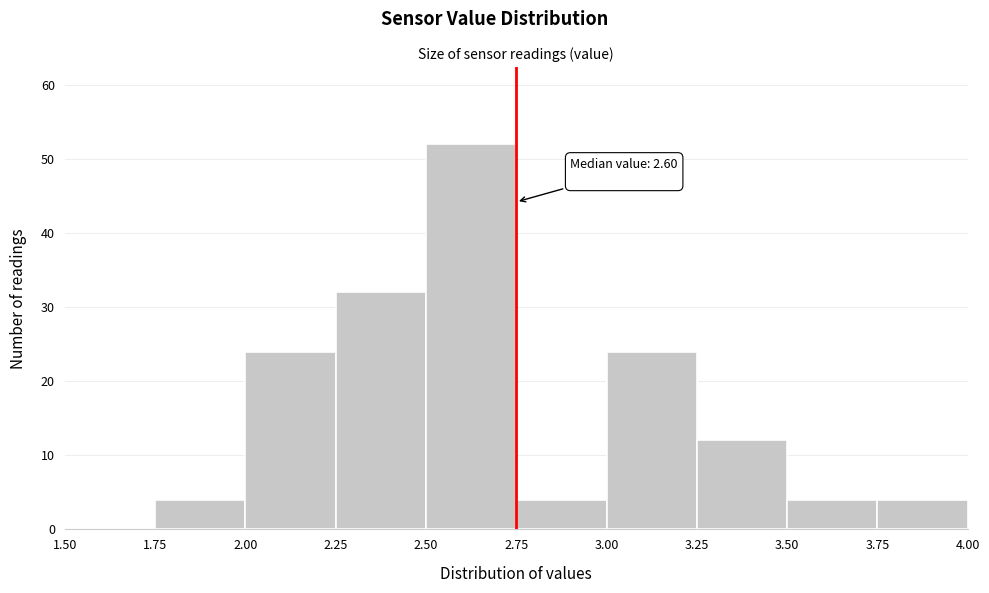

Over which range of the x-axis is the bar tallest?

2.50 to 2.75